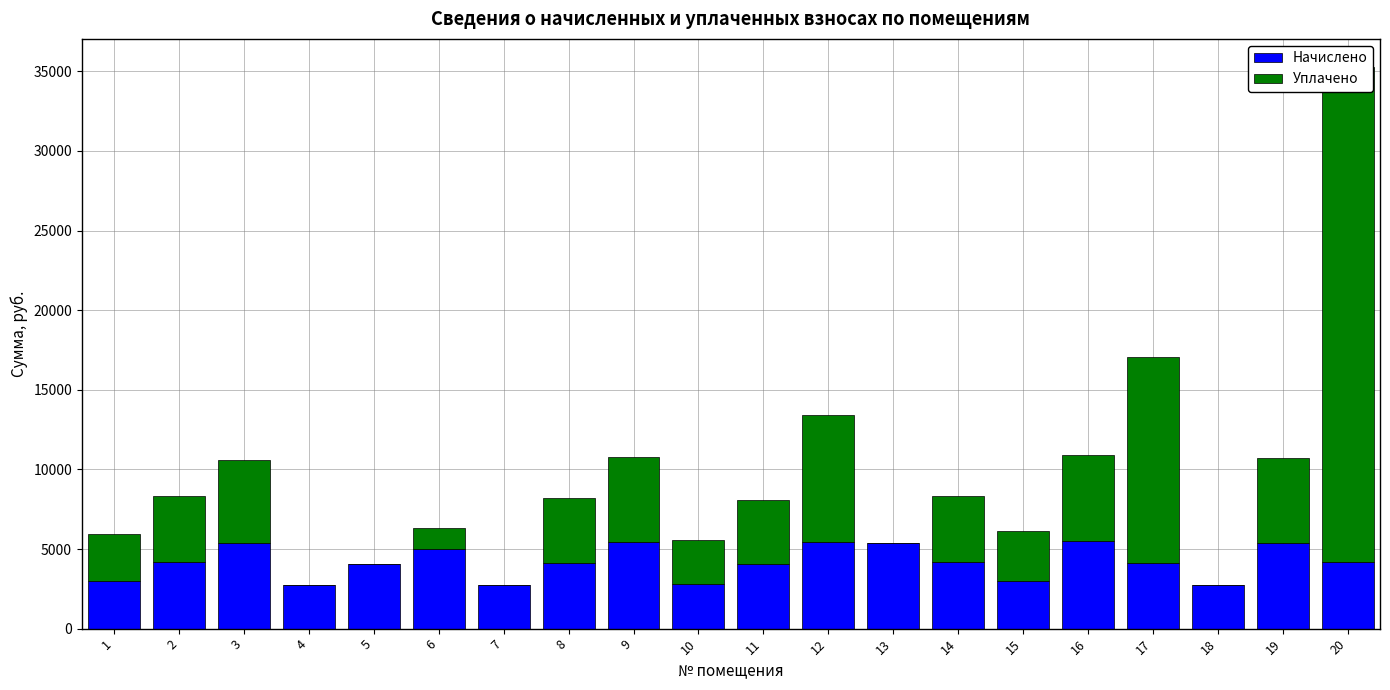

Read the Начислено value at 10.

2797.2